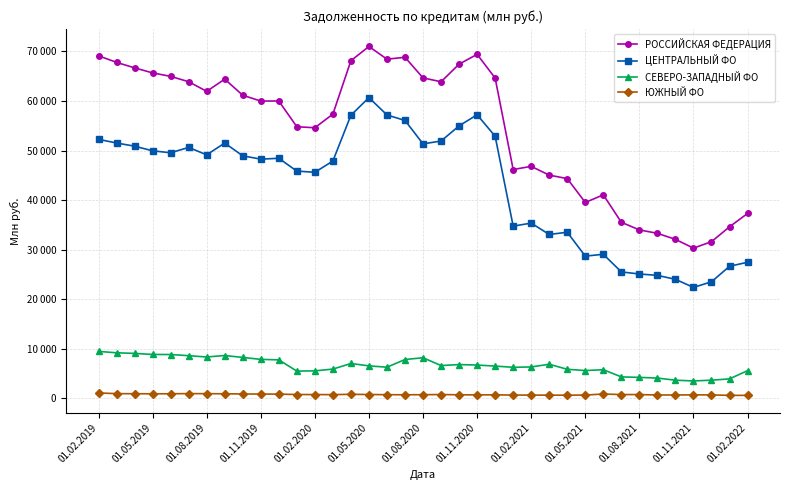

Is this an area chart (filled region under the line)?

No